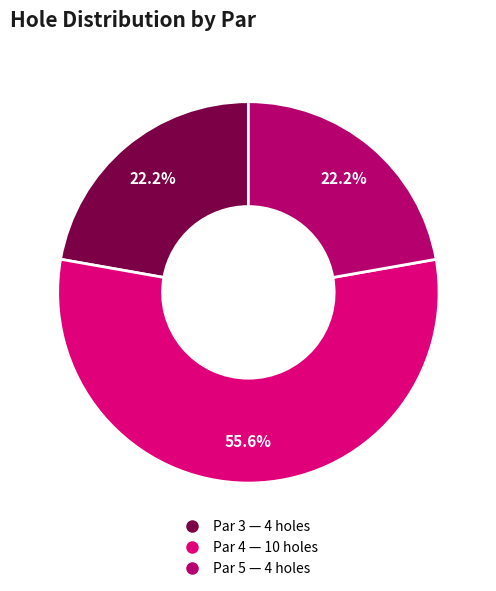

True or false: Par 4 accounts for 56% of the total.

True